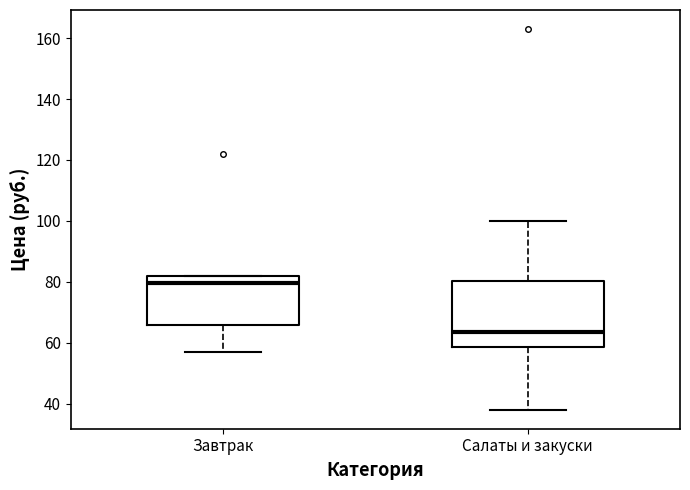

Which box has the highest median line?

Завтрак